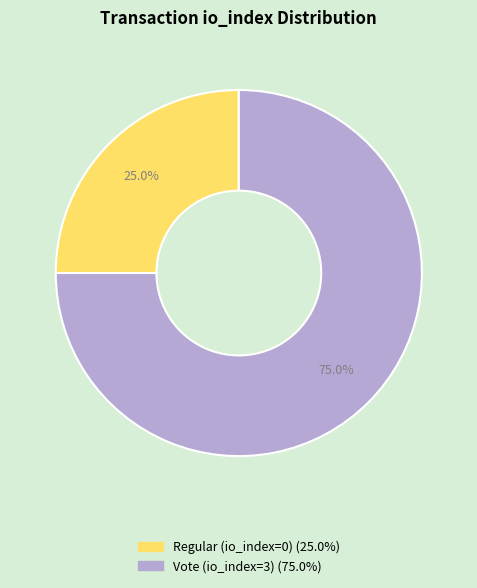

To the nearest percent, what is the average slice percentage?

50%